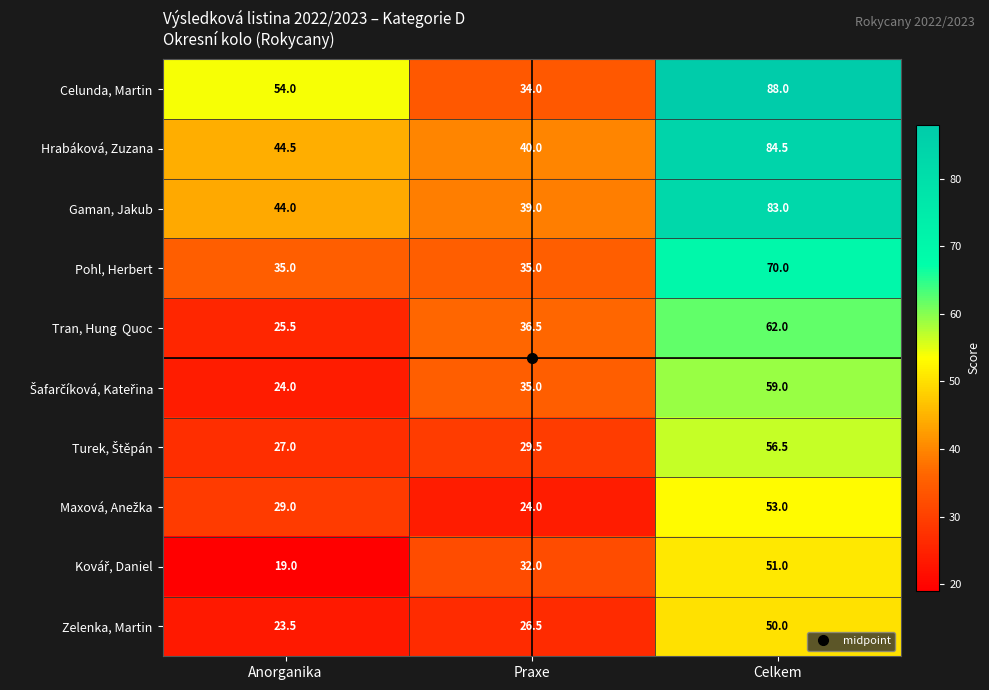

True or false: Celunda, Martin has a value of 13.3 at Praxe.

False